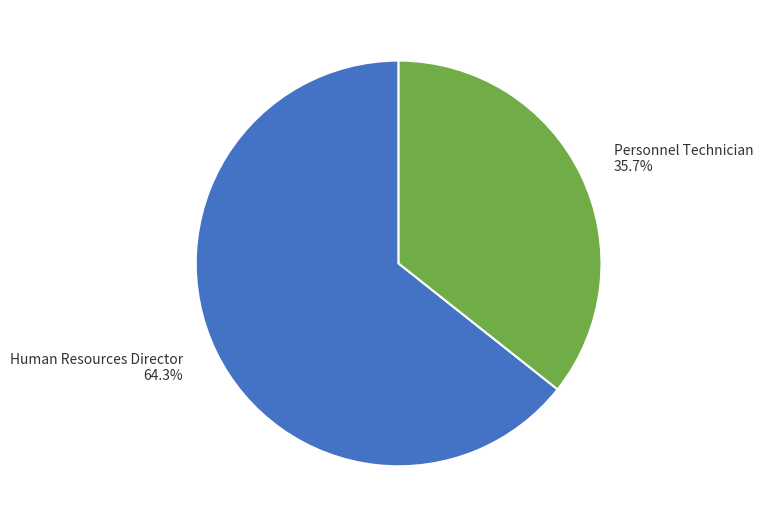

The Human Resources Director slice represents 74% of the pie. True or false?

False